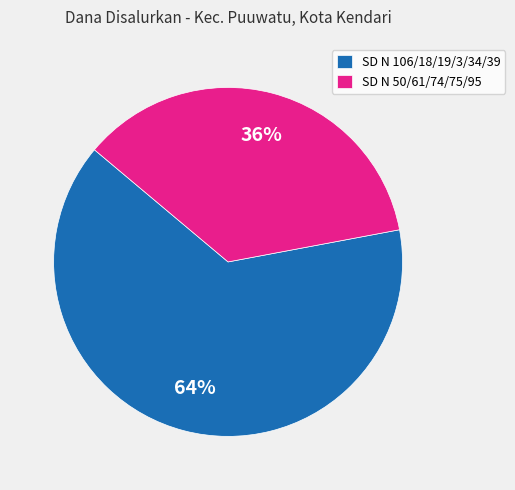

How many segments does this pie chart have?

2